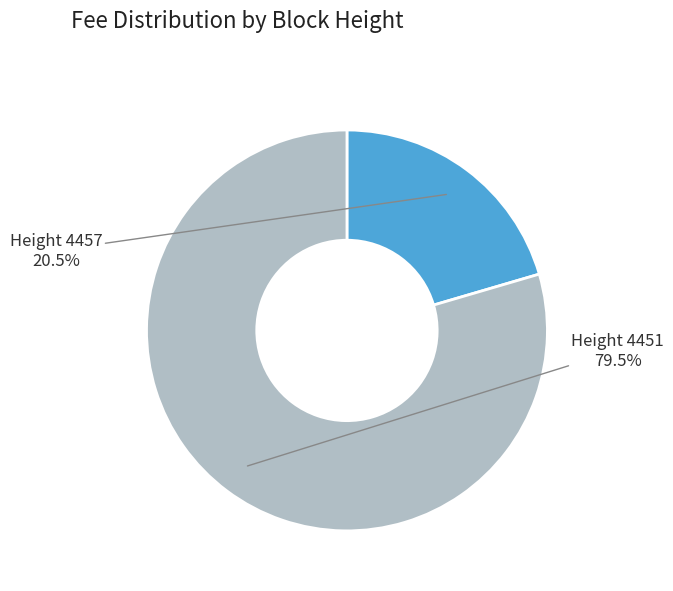

Count the number of slices in the pie.

2